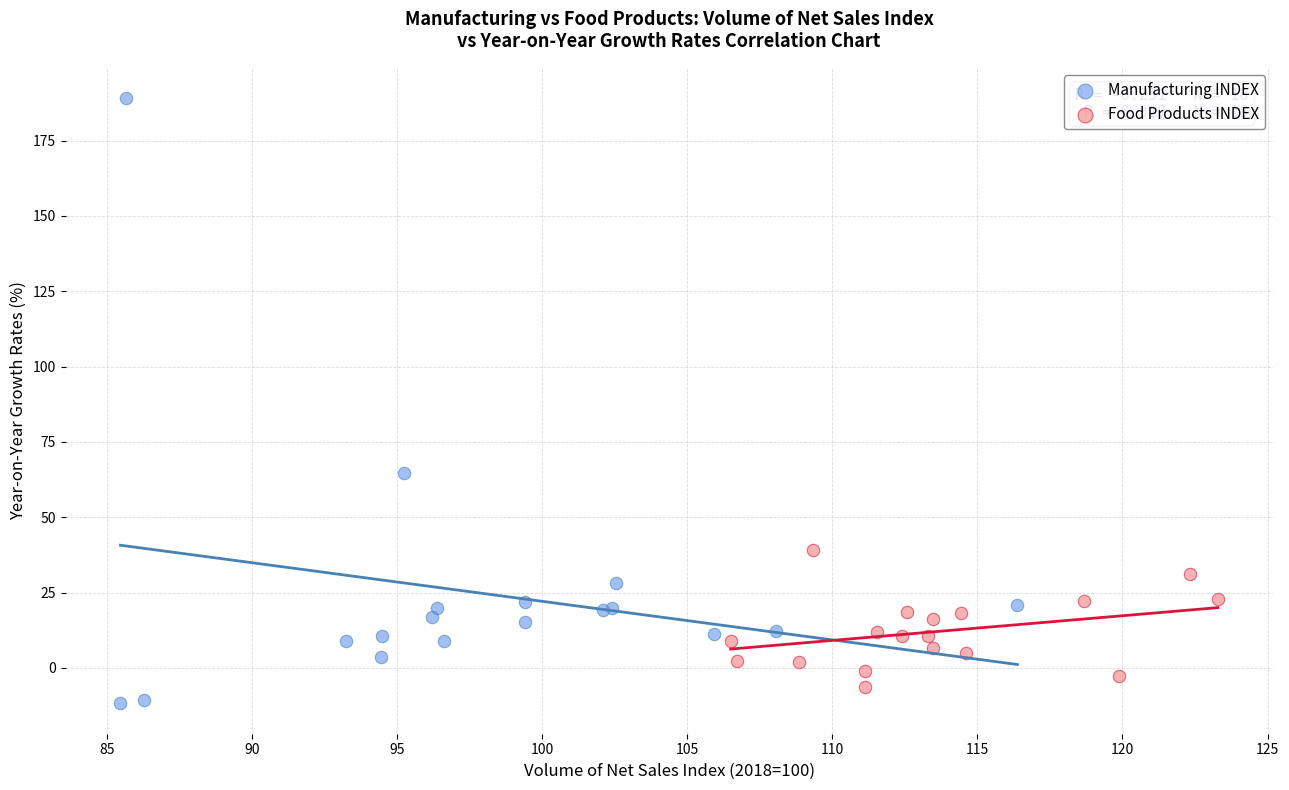

Which series has the largest Y range (max minus min)?

Manufacturing INDEX